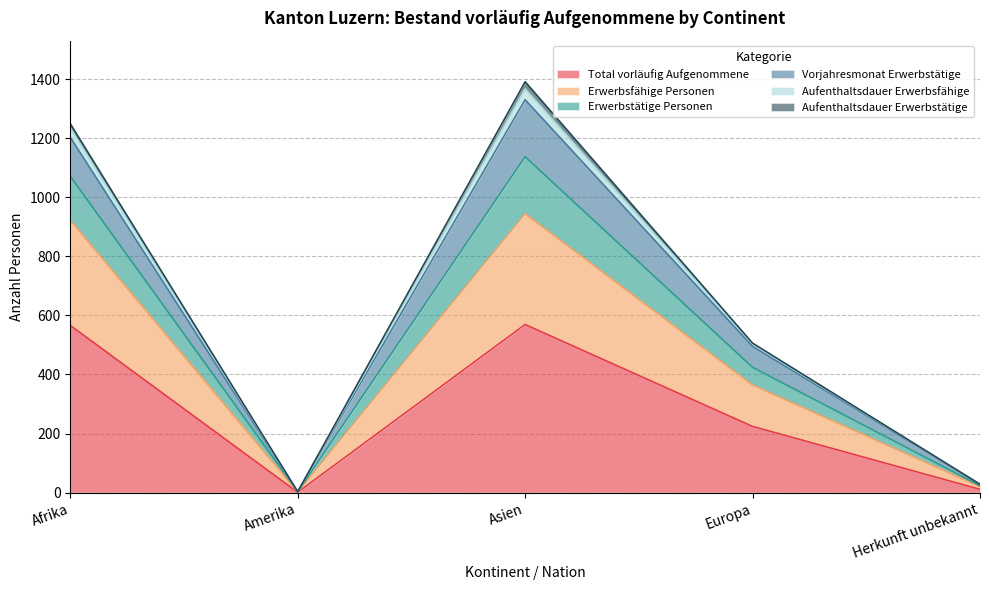

What are all the series names shown in the legend?

Total vorläufig Aufgenommene, Erwerbsfähige Personen, Erwerbstätige Personen, Vorjahresmonat Erwerbstätige, Aufenthaltsdauer Erwerbsfähige, Aufenthaltsdauer Erwerbstätige